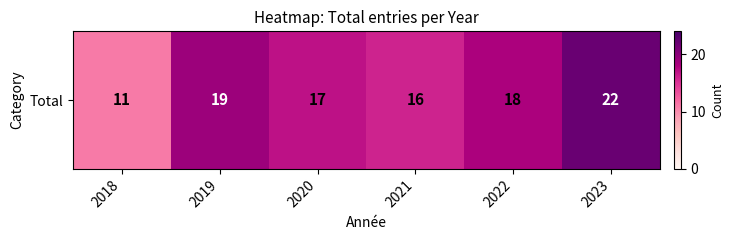

What is the average value?

17